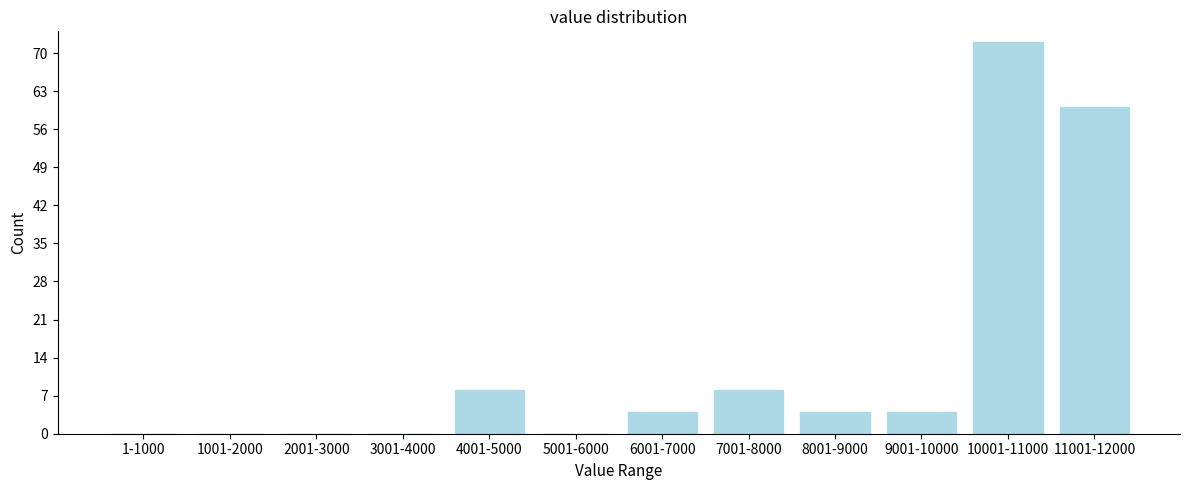

Reading left to right, transcribe all the data shown in this chart.

1-1000=0	1001-2000=0	2001-3000=0	3001-4000=0	4001-5000=8	5001-6000=0	6001-7000=4	7001-8000=8	8001-9000=4	9001-10000=4	10001-11000=72	11001-12000=60